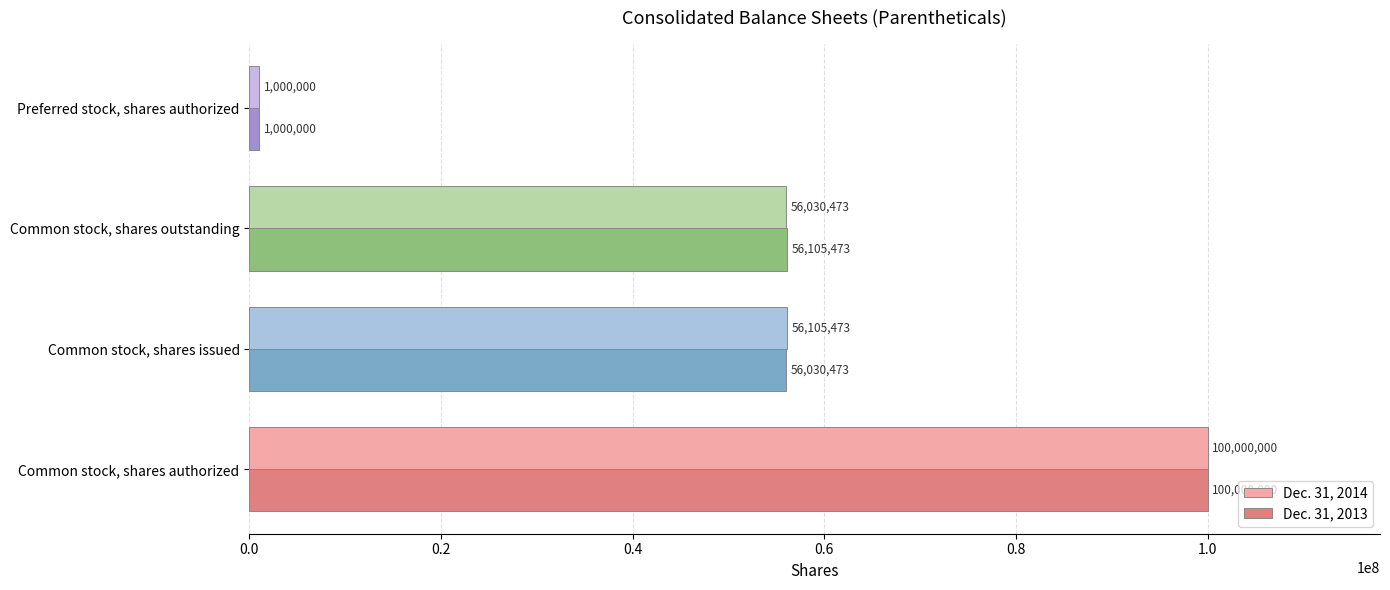

Which category has the lowest value across all series?

Preferred stock, shares authorized